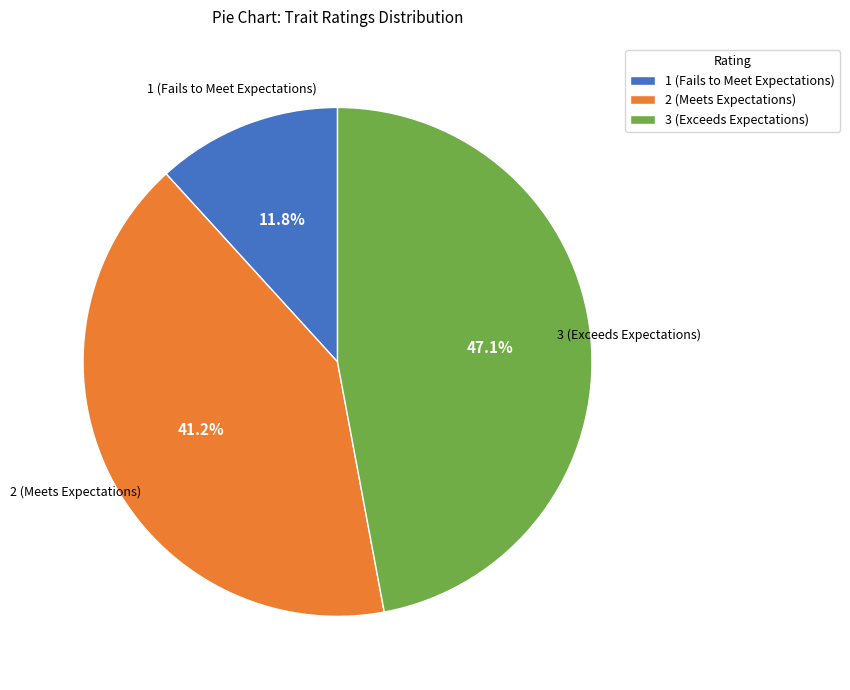

How many segments does this pie chart have?

3